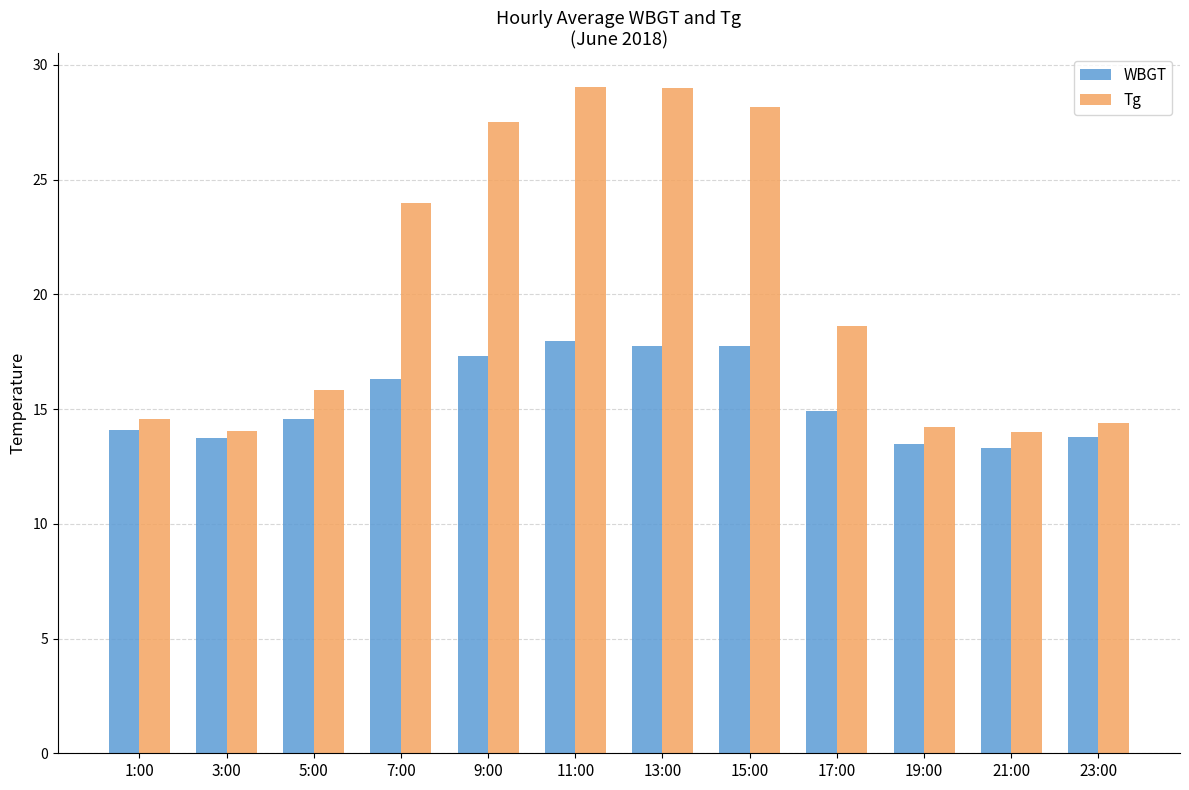

At which label does Tg first exceed 18?

7:00